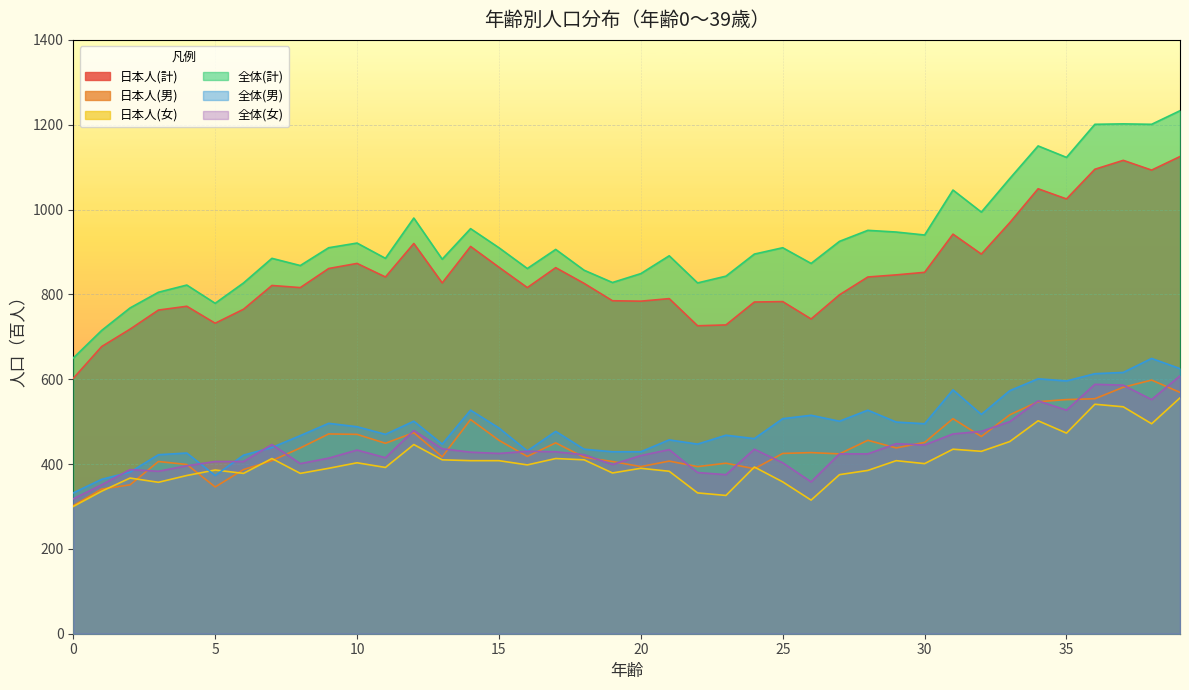

At which label is 日本人(男) closest to 450?

17